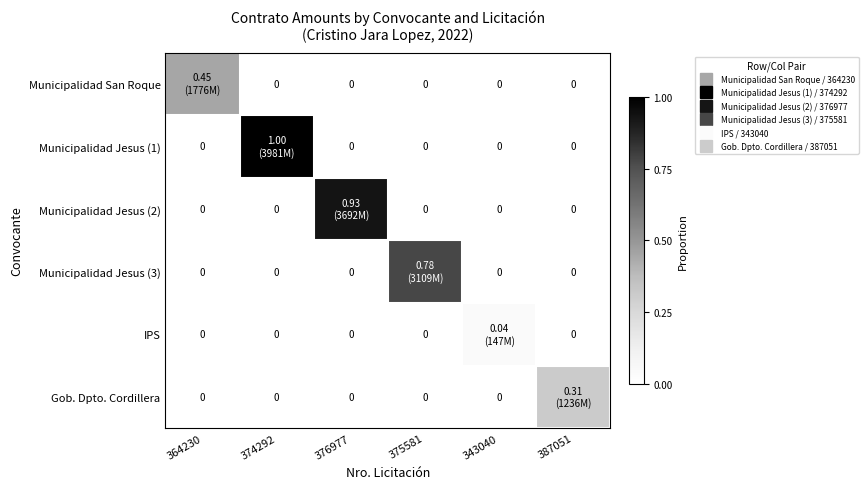

Rank the series at 376977 from highest to lowest value.

Municipalidad Jesus (2), Municipalidad San Roque, Municipalidad Jesus (1), Municipalidad Jesus (3), IPS, Gob. Dpto. Cordillera